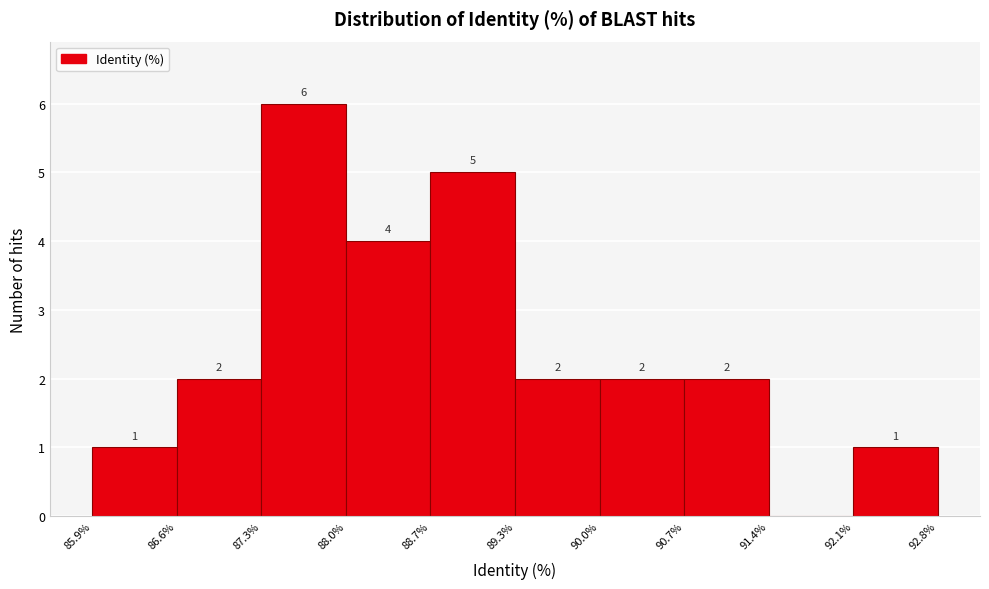

Which range on the x-axis has the tallest bar?

87.3% to 88.0%